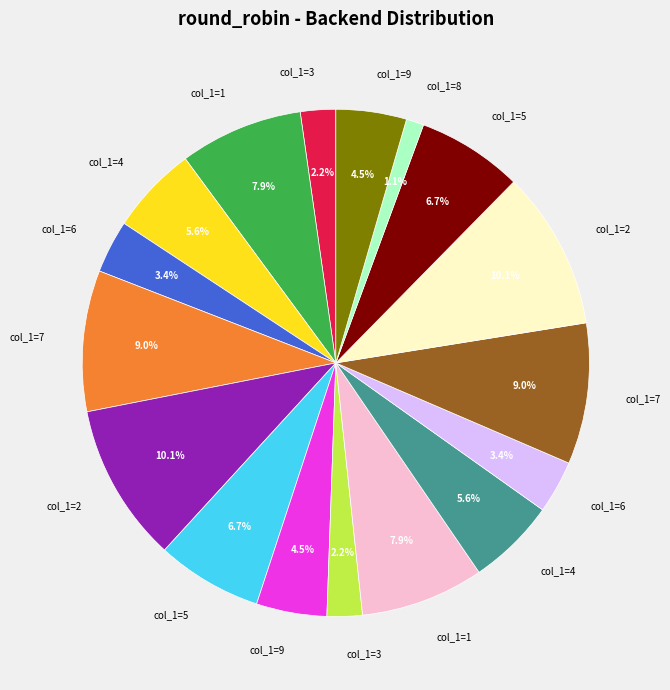

Does any single category account for the majority?

No